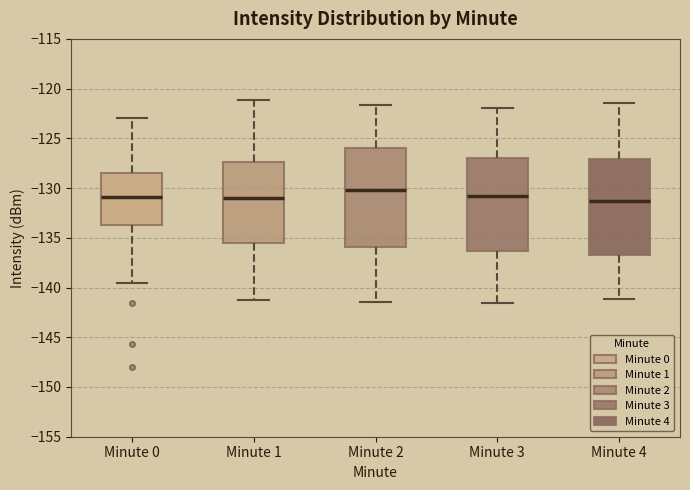

Reading left to right, read every box against the y-axis: the position of its median line, the range the box covers, and the ends of its whiskers. The values are not printed on the chart, so give them approximately, as read against the axis.

Minute 0: median -131.0, box -133.5 to -128.5, whiskers -139.5 to -123.0
Minute 1: median -131.0, box -135.5 to -127.5, whiskers -141.0 to -121.0
Minute 2: median -130.0, box -136.0 to -126.0, whiskers -141.5 to -121.5
Minute 3: median -131.0, box -136.5 to -127.0, whiskers -141.5 to -122.0
Minute 4: median -131.5, box -136.5 to -127.0, whiskers -141.0 to -121.5